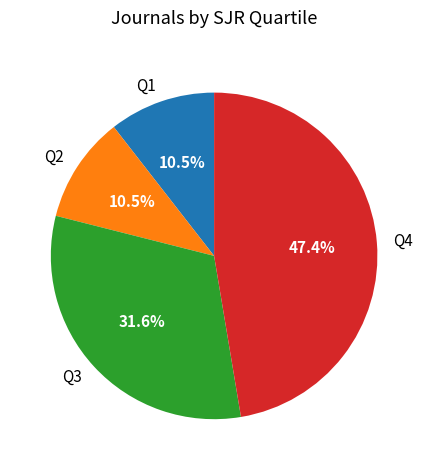

Is Q2 the majority of the pie?

No